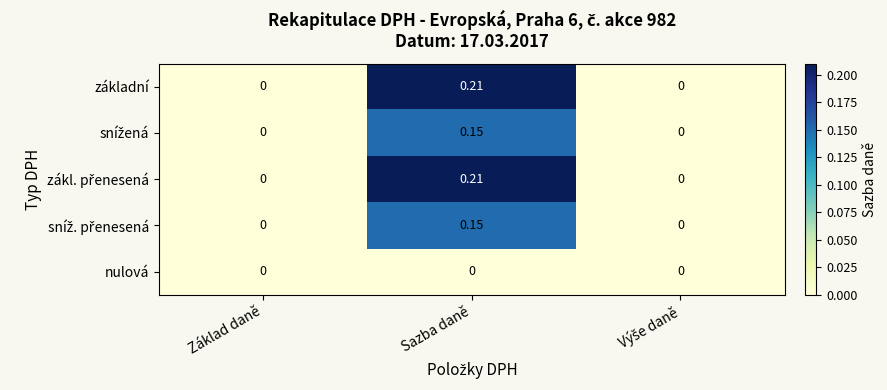

Count the number of categories in the chart.

3